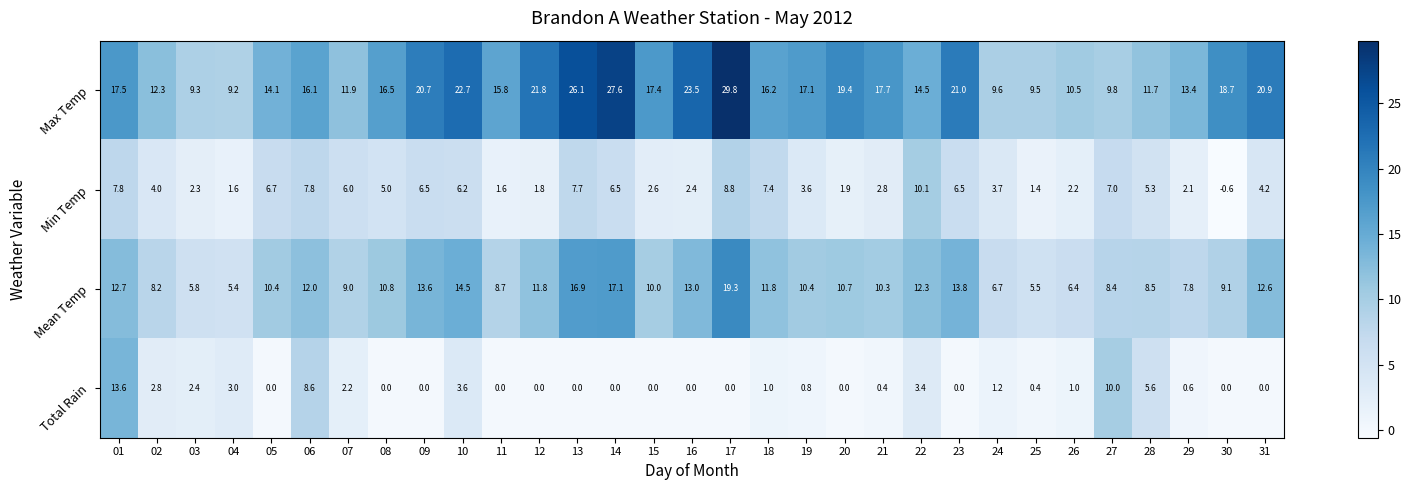

What is the difference between the Total Rain values at 14 and 24?

1.2